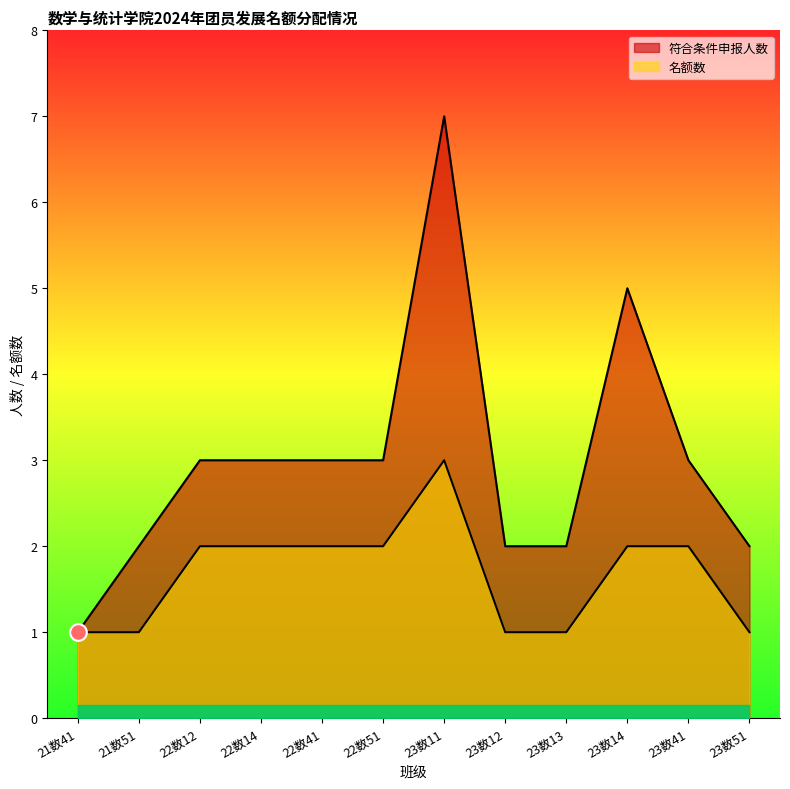

At which label does 名额数 reach its peak?

23数11